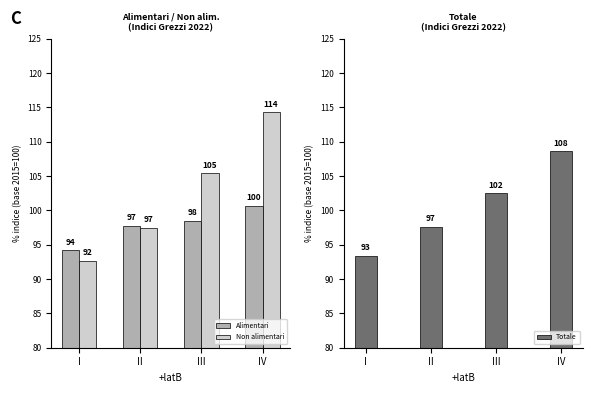

Between III and IV, which series saw the biggest shift?

Non alimentari